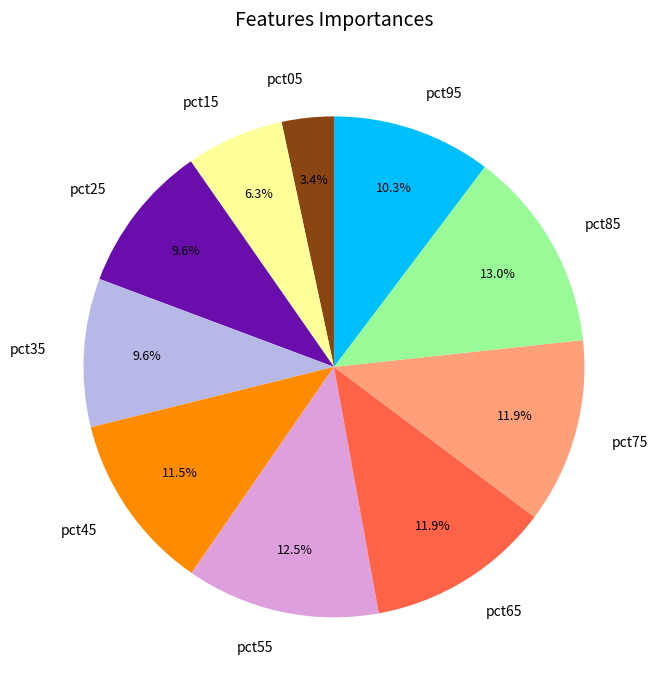

Which slice is the smallest?

pct05